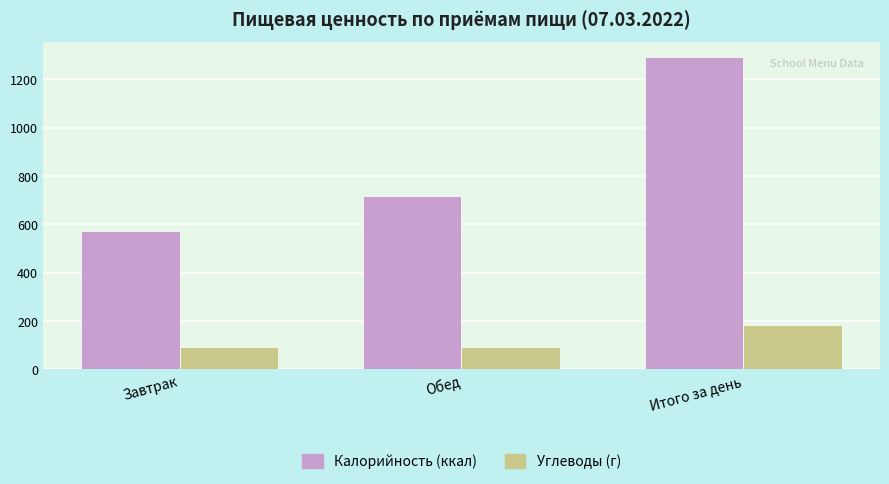

What is the value of the Калорийность (ккал) bar at the 1st from the left?

572.5